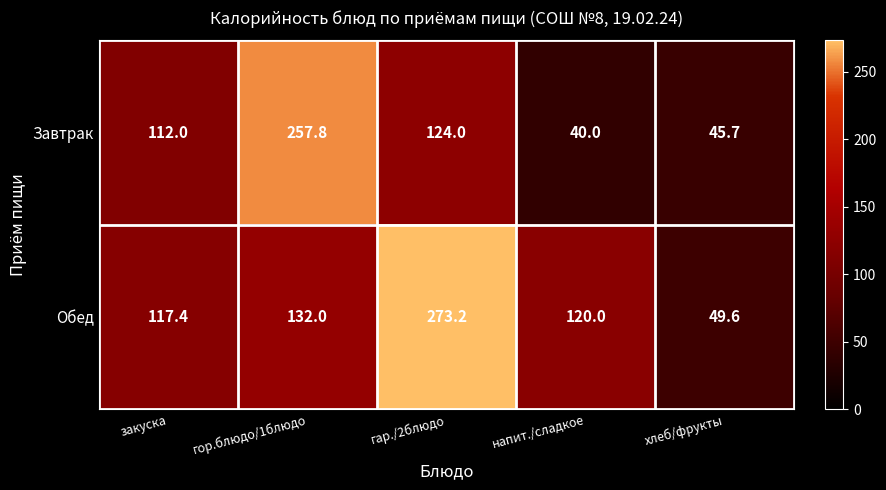

Rank the categories by Обед value from highest to lowest.

гар./2блюдо, гор.блюдо/1блюдо, напит./сладкое, закуска, хлеб/фрукты